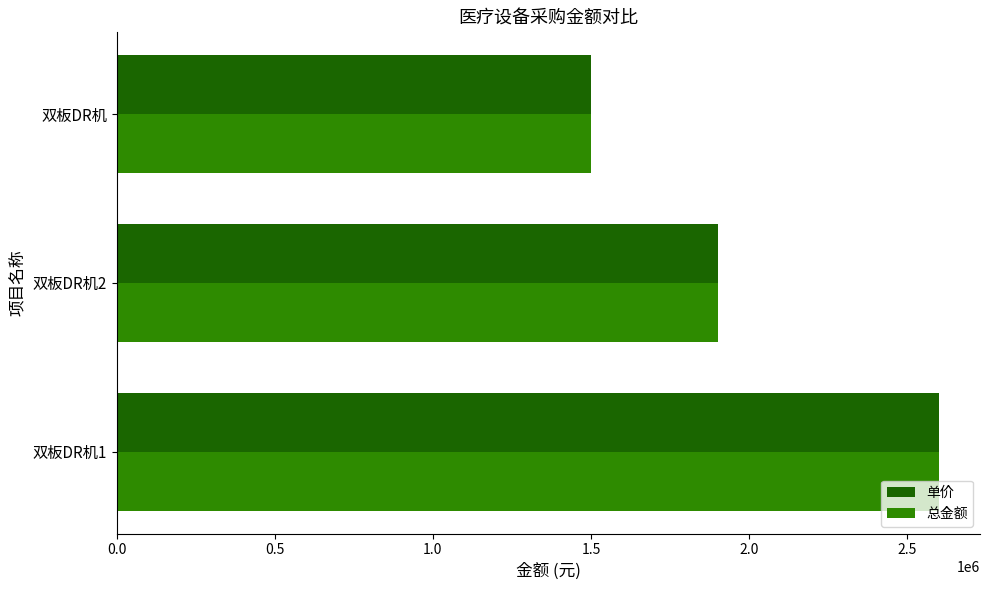

How many 单价 values are between 1500000 and 2600000?

3